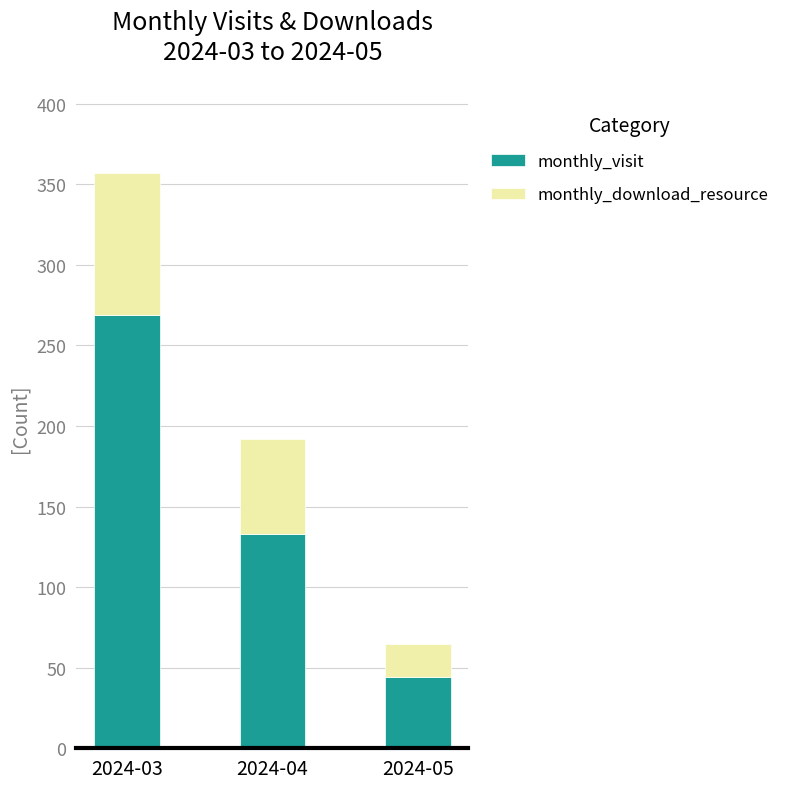

Reading left to right, list the values for the monthly_visit series.

269	133	44